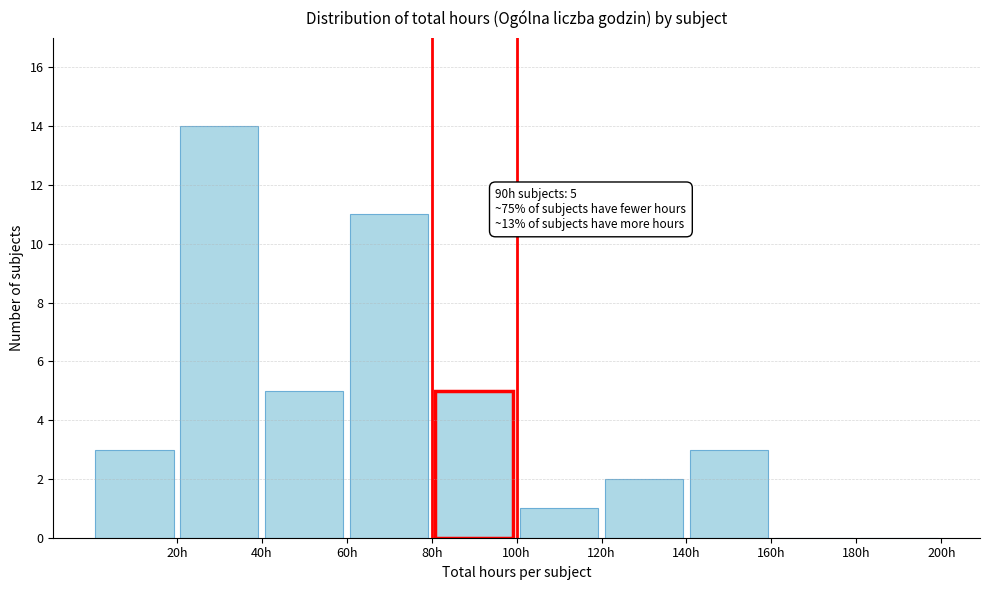

Which range on the x-axis has the tallest bar?

20 to 40